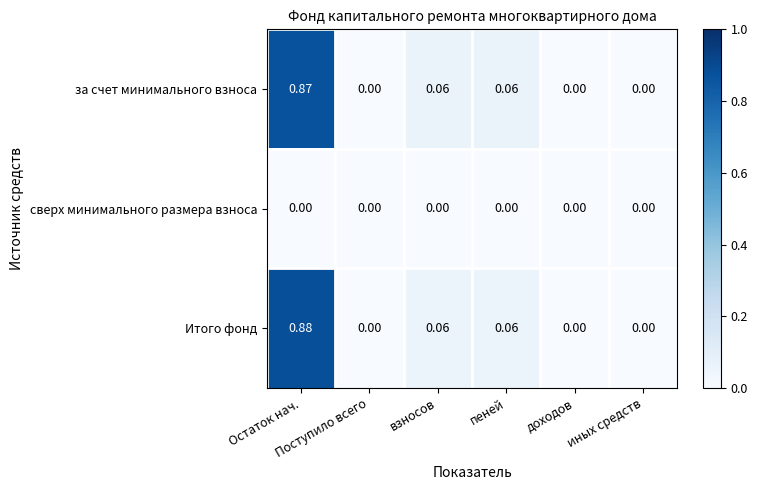

List the series in order of their peak value, lowest first.

сверх минимального размера взноса, за счет минимального взноса, Итого фонд